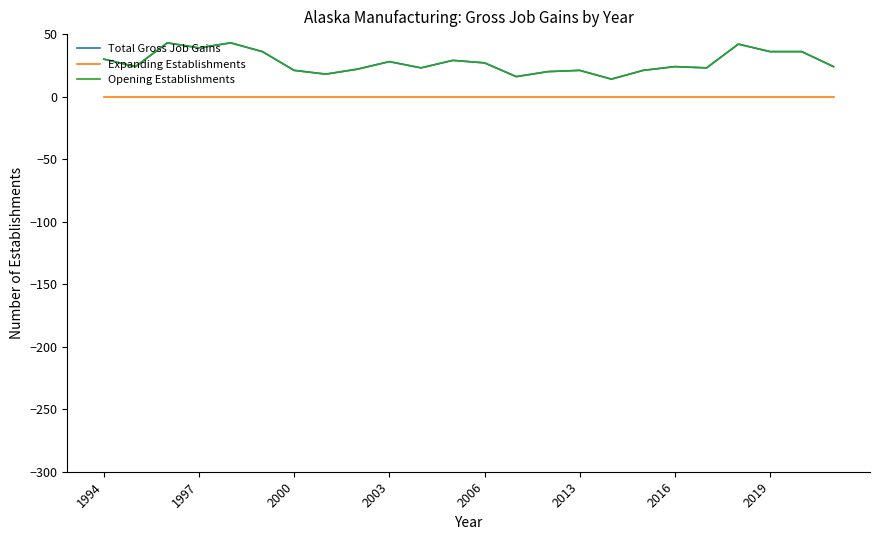

At which category does the chart reach its minimum across all series?

1994